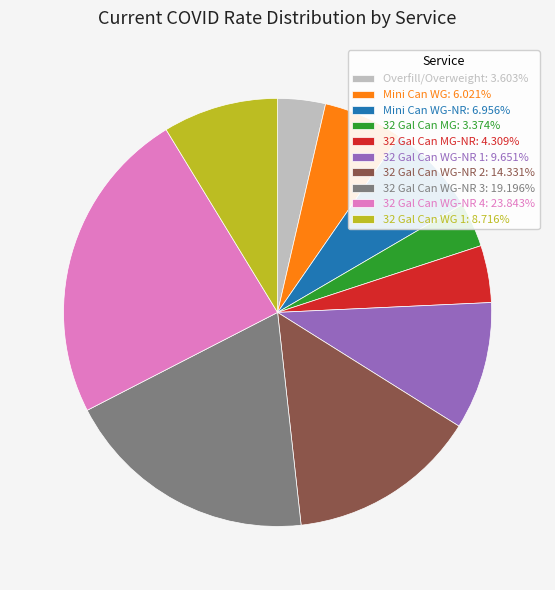

What is the ratio of the value at Overfill/Overweight: 3.603% to the value at 32 Gal Can MG: 3.374%?

1.1